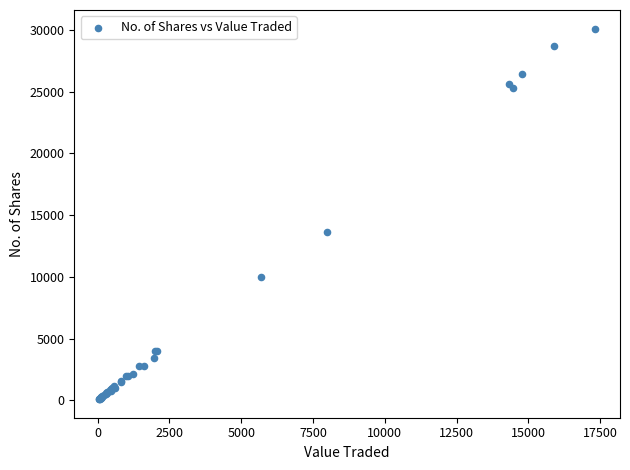

What Y value in the scatter plot is closest to 15100?

13600